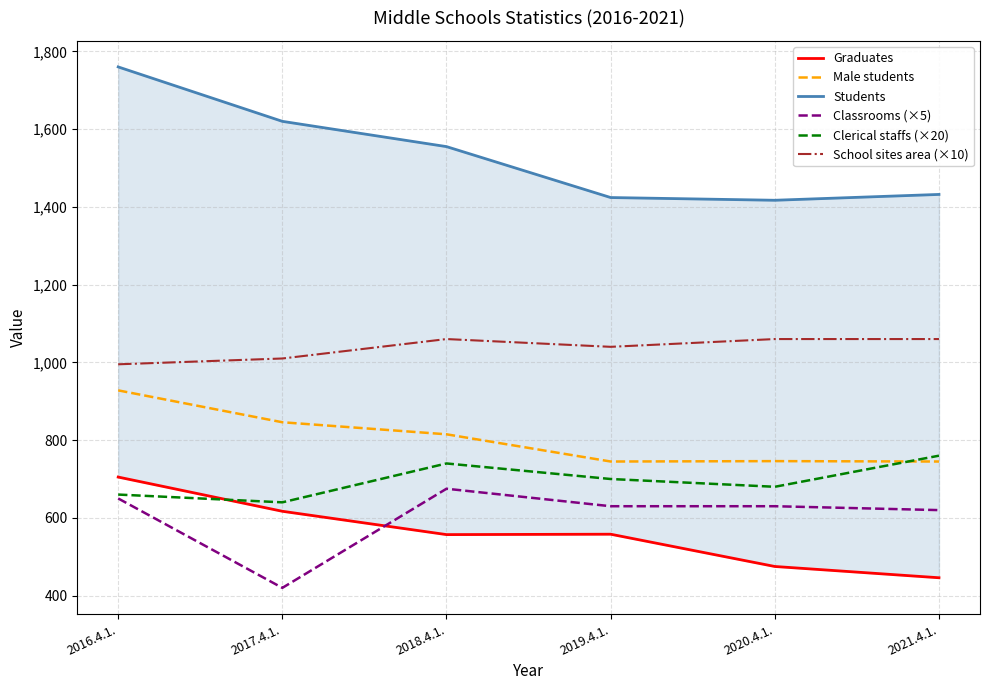

What is the value of the Graduates point at the 1st from the left?

705.0